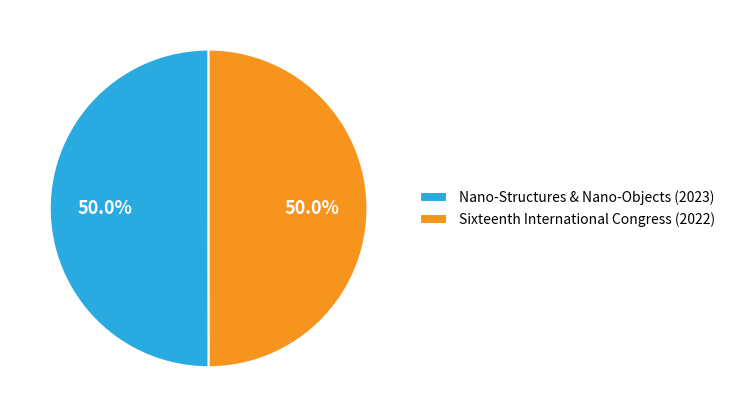

What is the ratio of the value at Nano-Structures & Nano-Objects (2023) to the value at Sixteenth International Congress (2022)?

1.0